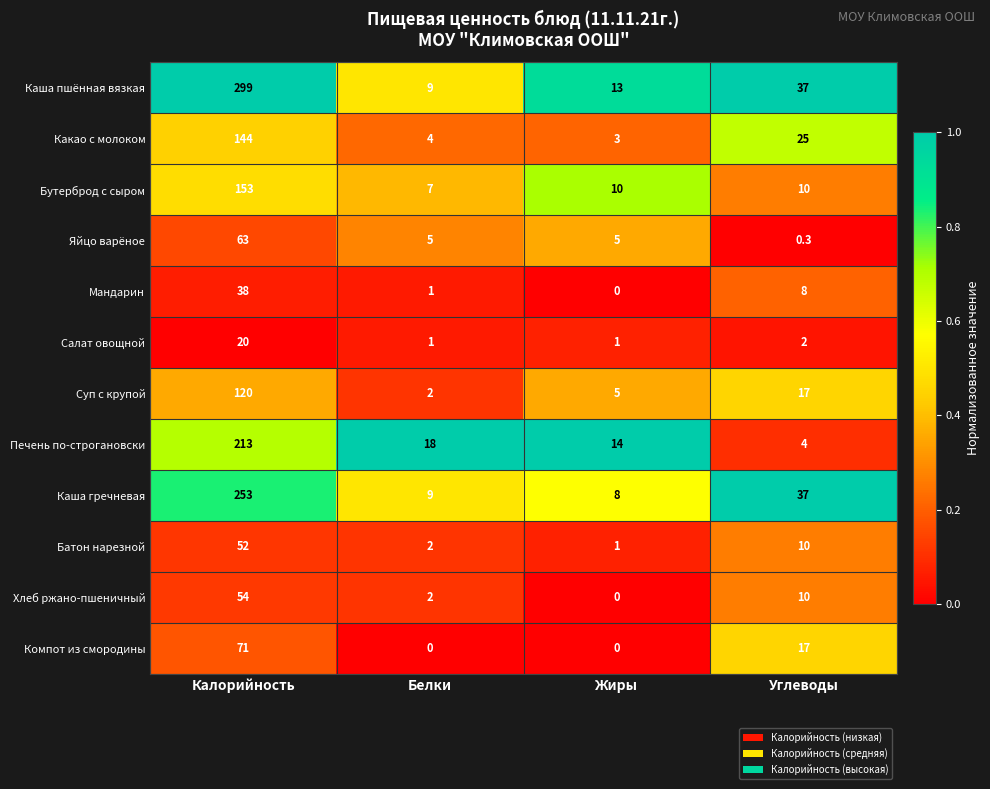

What is the total value across all series at Жиры?

60.0